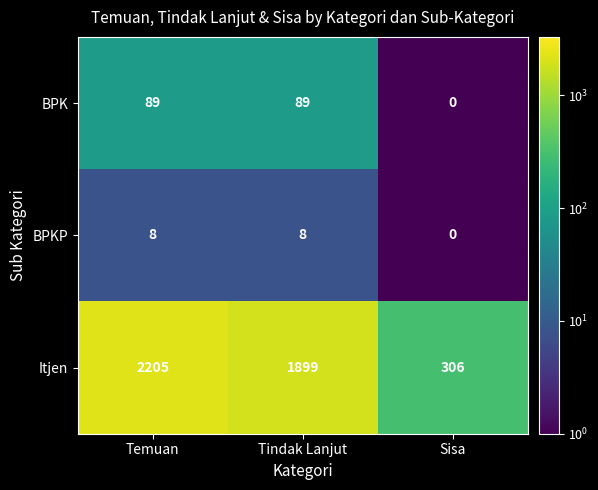

Where is BPK nearest to the value 44?

Sisa